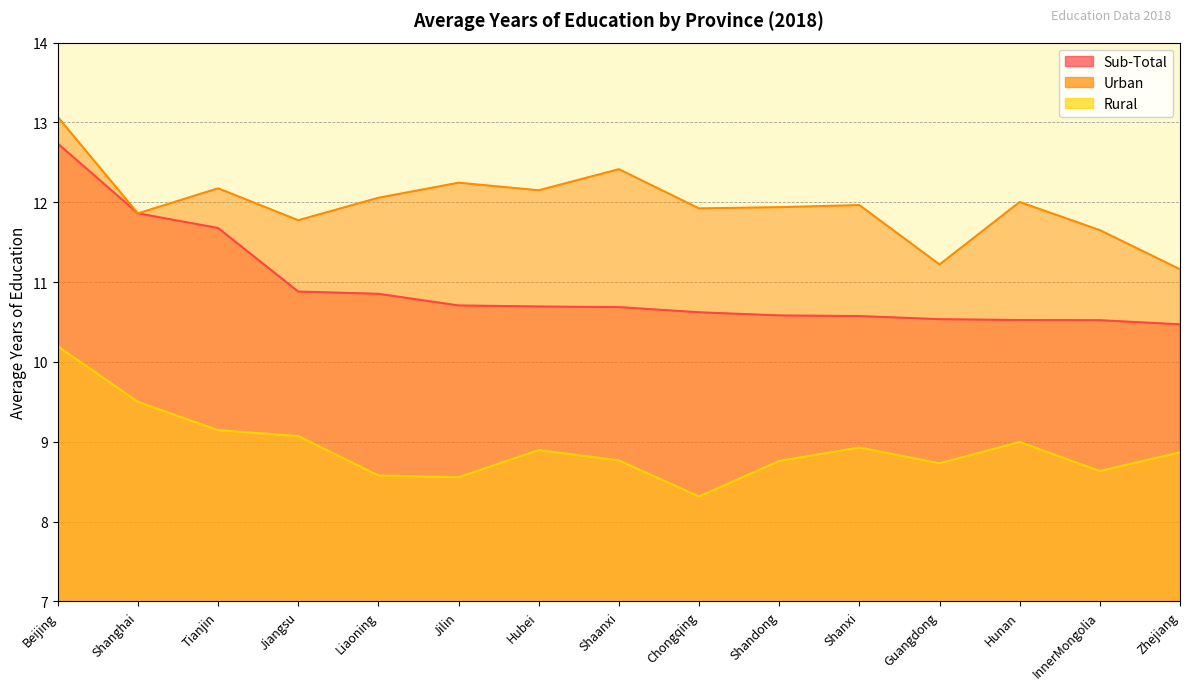

What is the label of the 9th point from the right?

Hubei